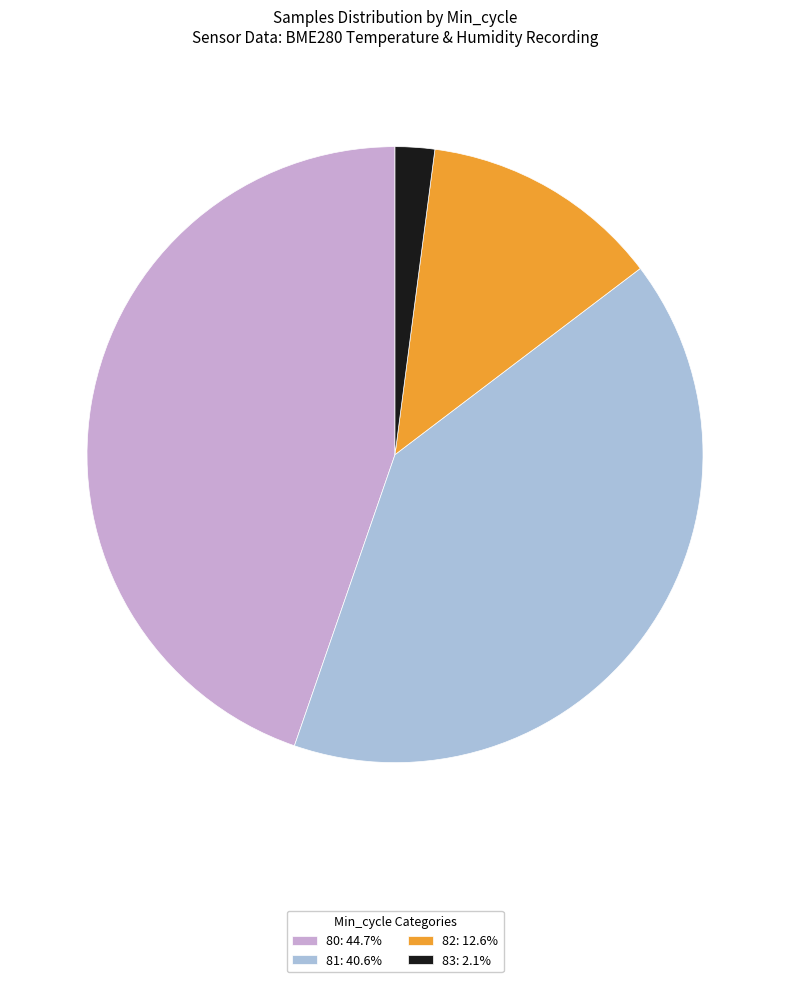

Is the sum of 81: 40.6% and 80: 44.7% greater than half?

Yes